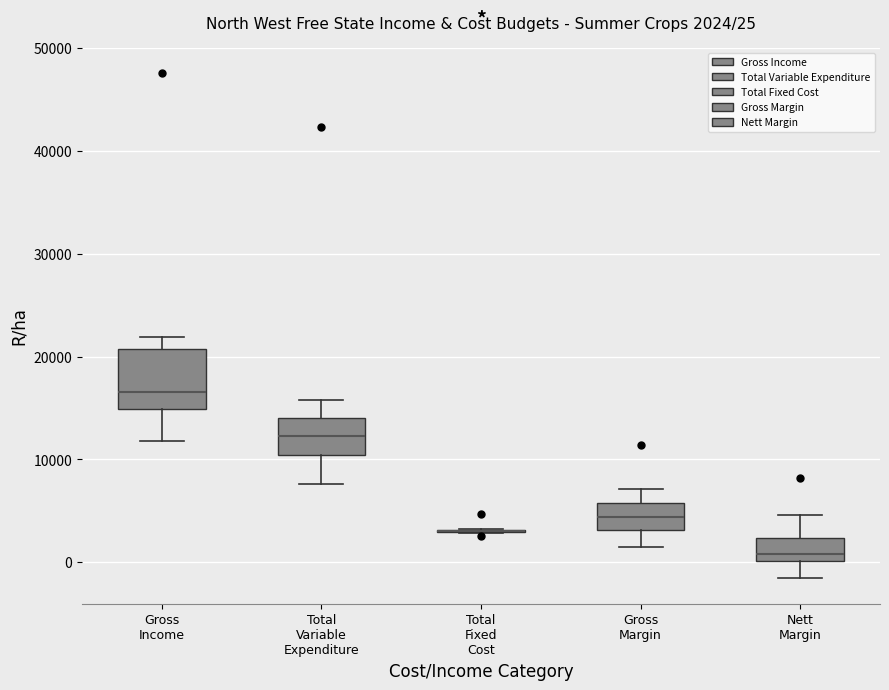

Which box is the tallest, from its lower edge to its upper edge?

Gross Income